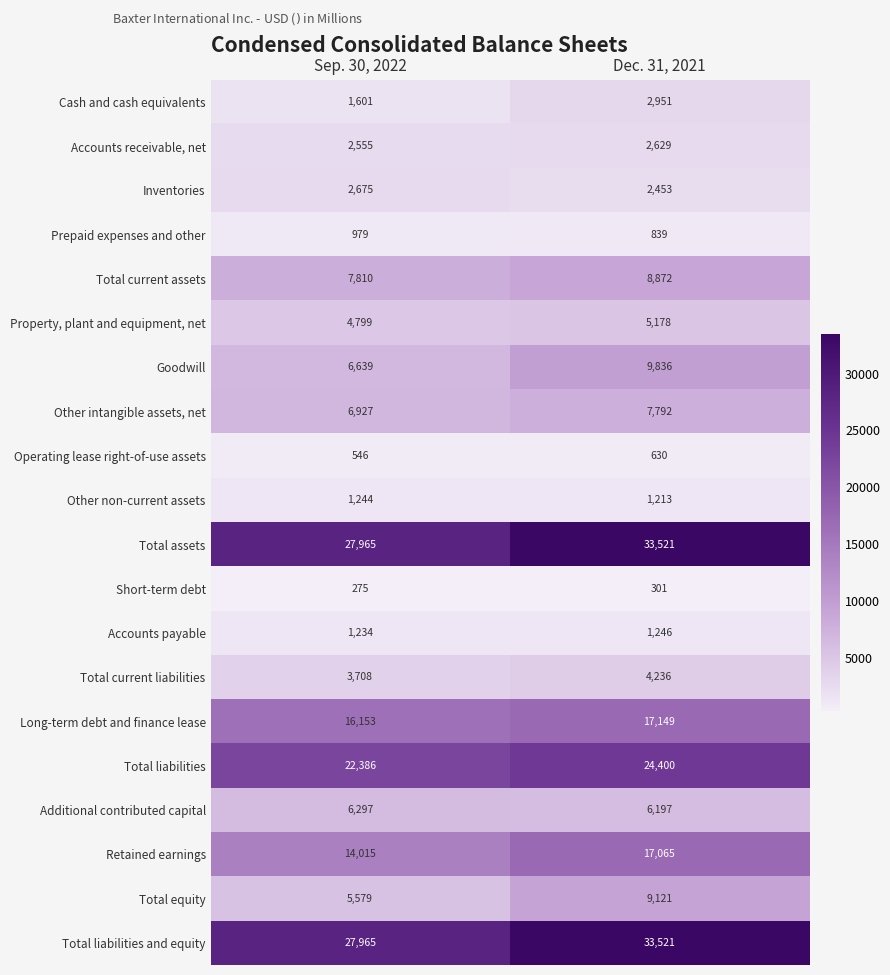

What is the difference between the highest and lowest values at Sep. 30, 2022?

27690